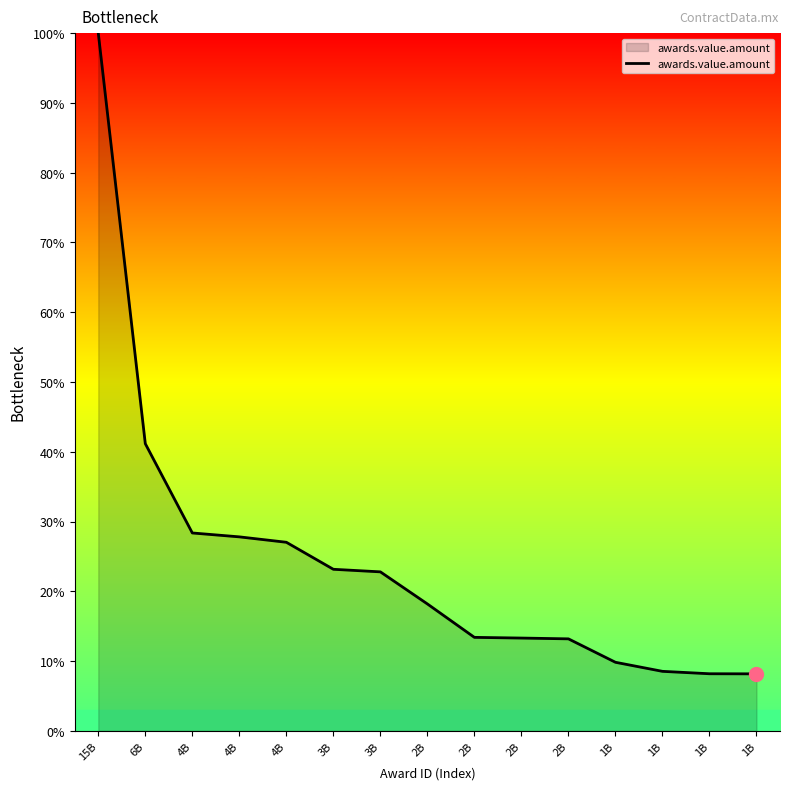

Rank the categories by value from highest to lowest.

15B, 6B, 4B, 4B, 4B, 3B, 3B, 2B, 2B, 2B, 2B, 1B, 1B, 1B, 1B